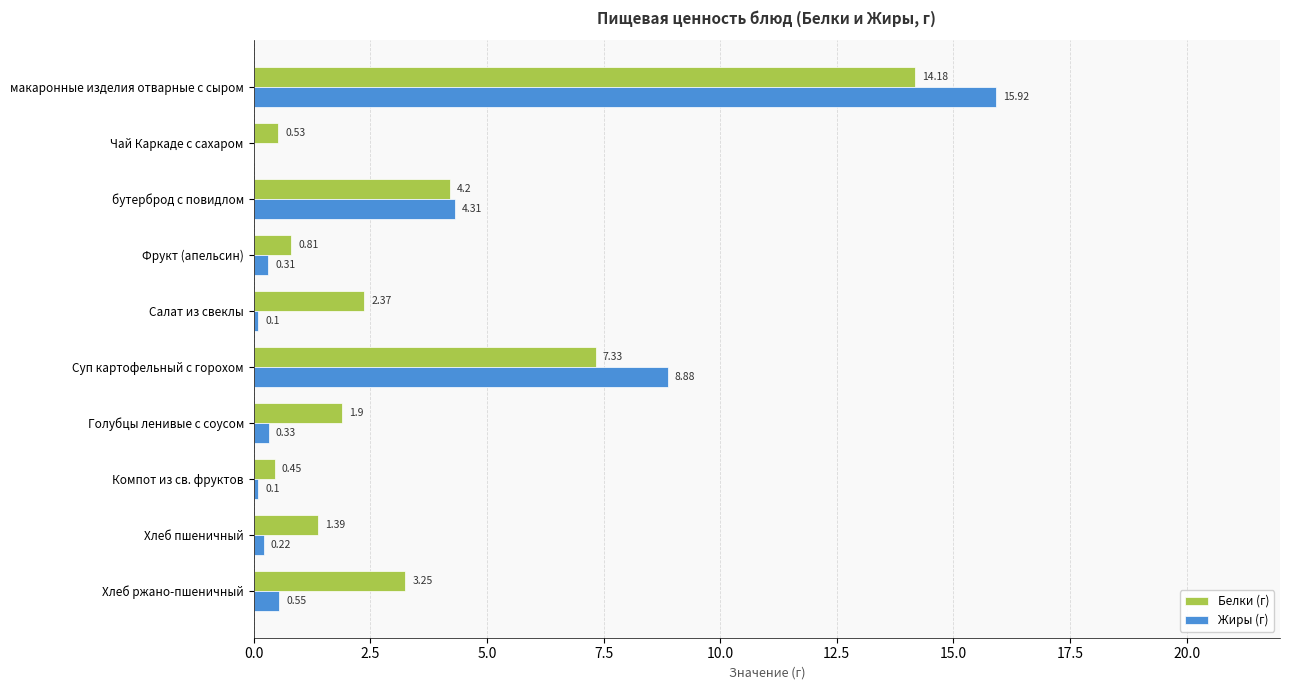

Which label corresponds to the largest value in the chart?

макаронные изделия отварные с сыром